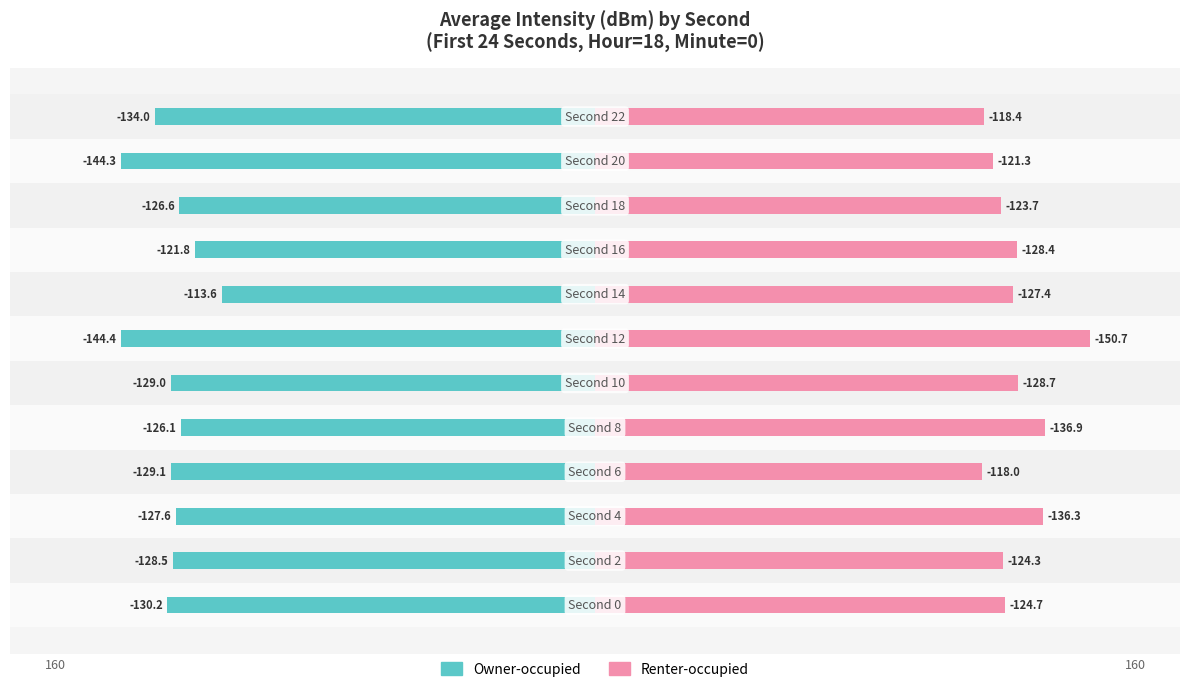

Rank the series by their average value, from lowest to highest.

Owner-occupied, Renter-occupied